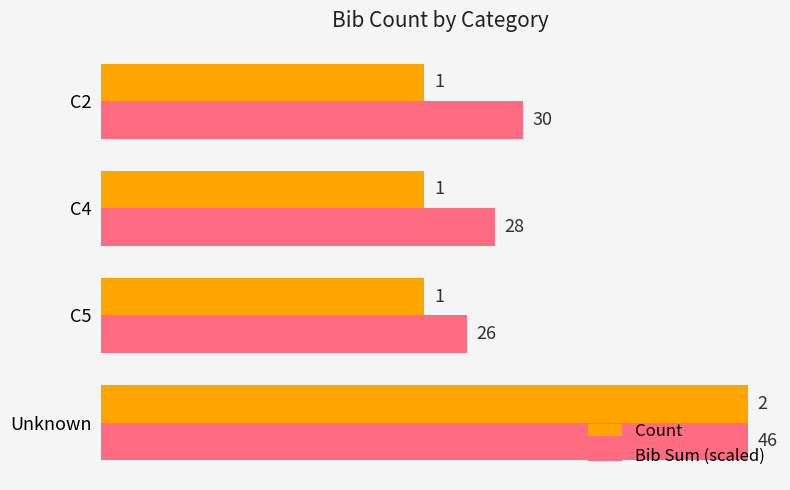

The Count series shows 2.0 at Unknown. True or false?

True